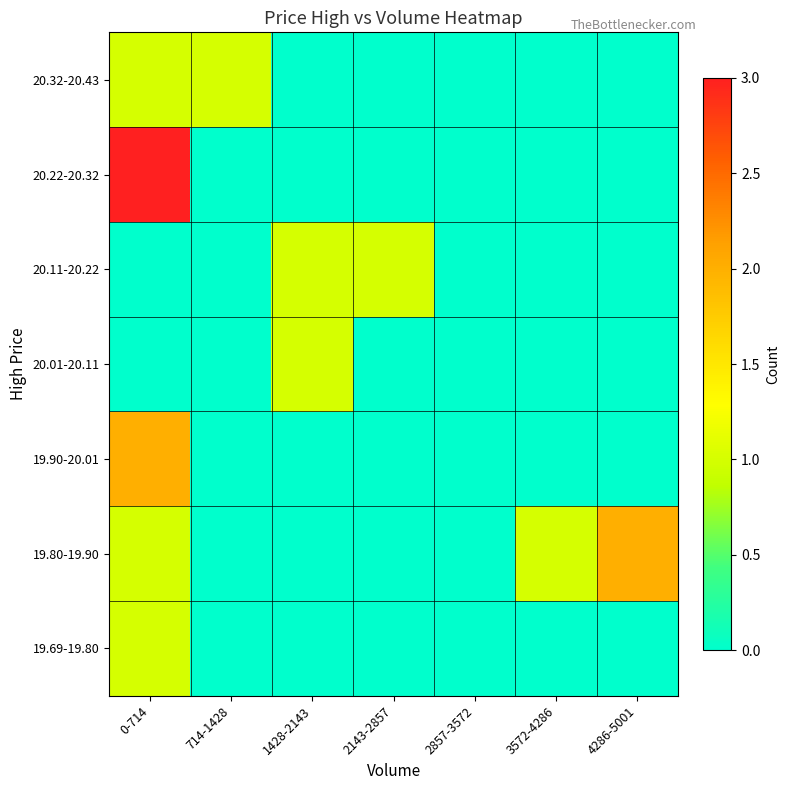

At 4286-5001, list the series in order from largest to smallest.

19.80-19.90, 19.69-19.80, 19.90-20.01, 20.01-20.11, 20.11-20.22, 20.22-20.32, 20.32-20.43